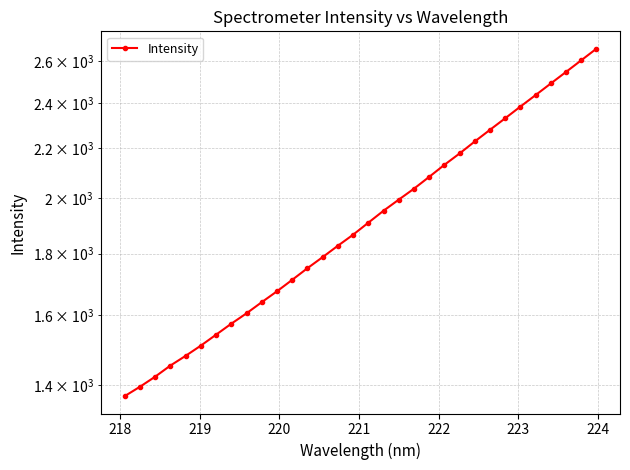

What is the value of the 19th point from the left?

1994.9